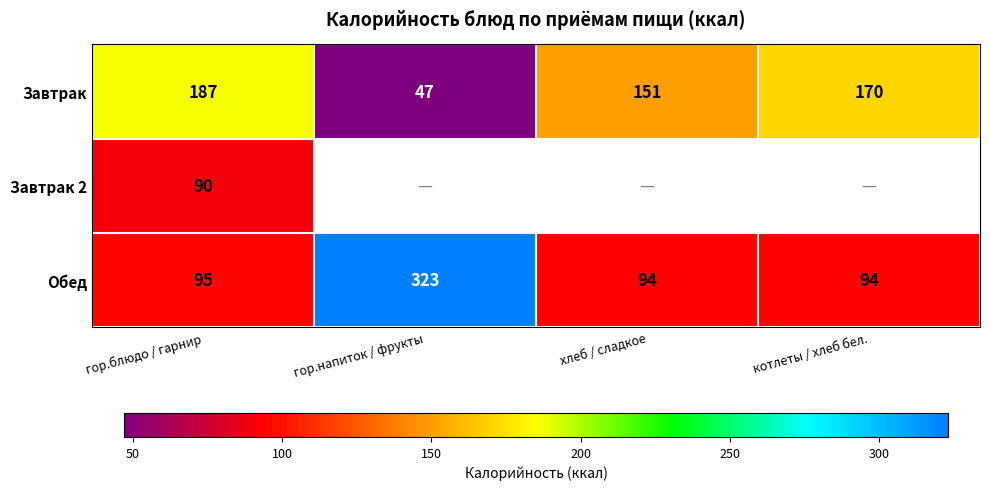

Read the Обед value at гор.напиток / фрукты.

323